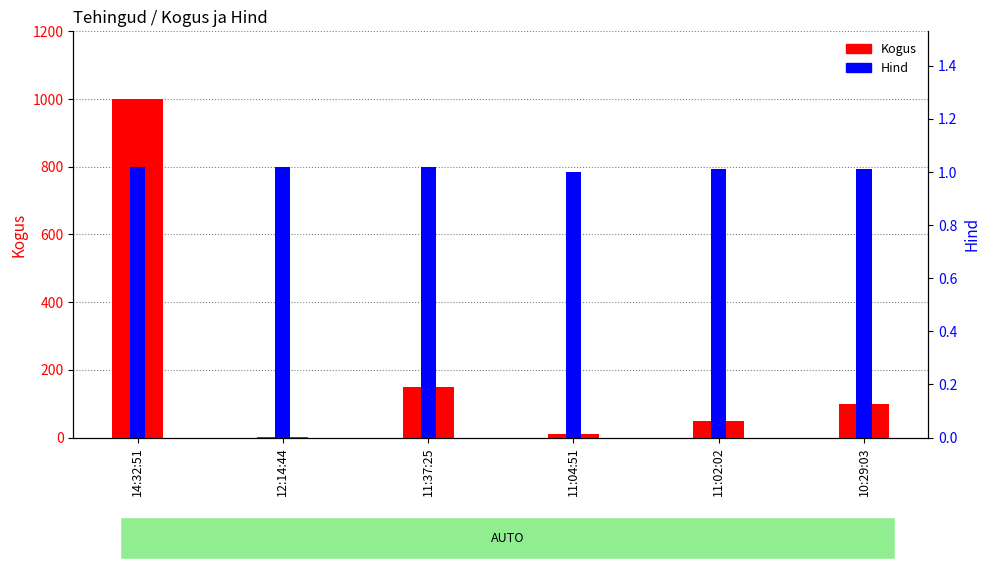

Count the Hind values in the range 1 to 2.

6